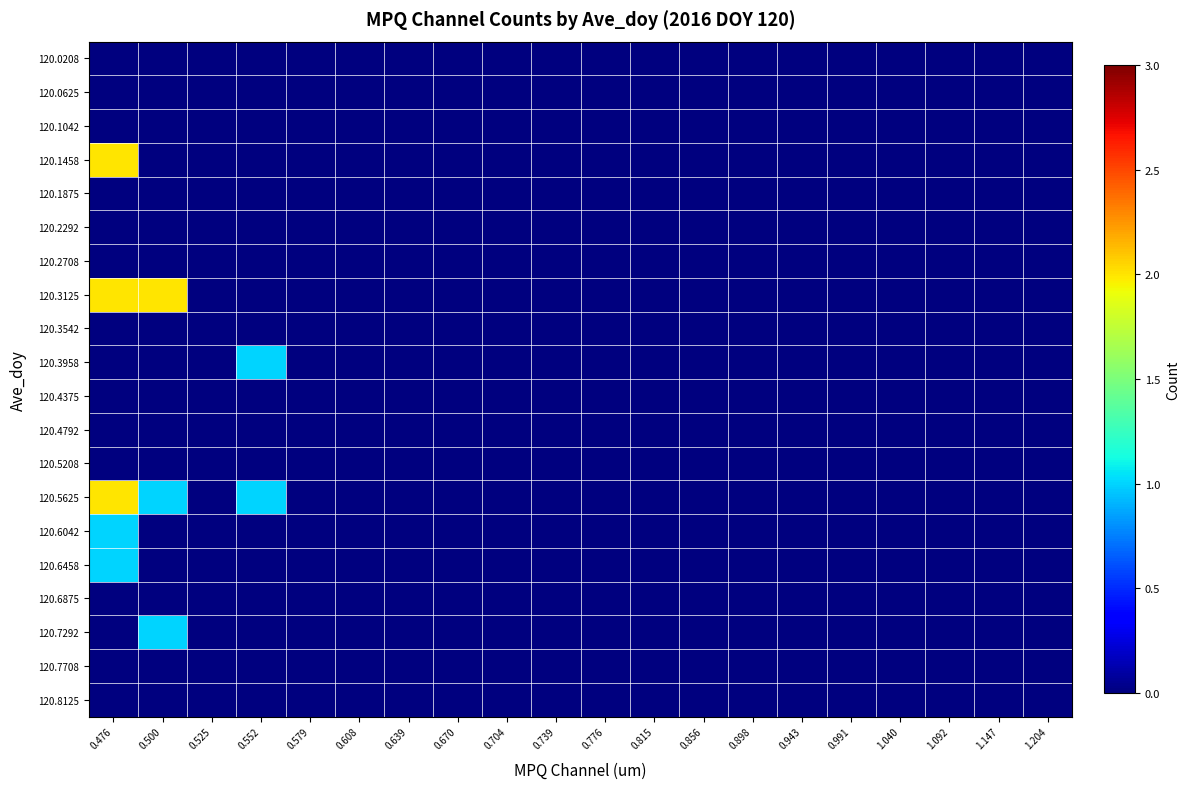

Reading right to left, list all the values displayed in this chart.

120.0208: 1.204=0	1.147=0	1.092=0	1.040=0	0.991=0	0.943=0	0.898=0	0.856=0	0.815=0	0.776=0	0.739=0	0.704=0	0.670=0	0.639=0	0.608=0	0.579=0	0.552=0	0.525=0	0.500=0	0.476=0
120.0625: 1.204=0	1.147=0	1.092=0	1.040=0	0.991=0	0.943=0	0.898=0	0.856=0	0.815=0	0.776=0	0.739=0	0.704=0	0.670=0	0.639=0	0.608=0	0.579=0	0.552=0	0.525=0	0.500=0	0.476=0
120.1042: 1.204=0	1.147=0	1.092=0	1.040=0	0.991=0	0.943=0	0.898=0	0.856=0	0.815=0	0.776=0	0.739=0	0.704=0	0.670=0	0.639=0	0.608=0	0.579=0	0.552=0	0.525=0	0.500=0	0.476=0
120.1458: 1.204=0	1.147=0	1.092=0	1.040=0	0.991=0	0.943=0	0.898=0	0.856=0	0.815=0	0.776=0	0.739=0	0.704=0	0.670=0	0.639=0	0.608=0	0.579=0	0.552=0	0.525=0	0.500=0	0.476=2
120.1875: 1.204=0	1.147=0	1.092=0	1.040=0	0.991=0	0.943=0	0.898=0	0.856=0	0.815=0	0.776=0	0.739=0	0.704=0	0.670=0	0.639=0	0.608=0	0.579=0	0.552=0	0.525=0	0.500=0	0.476=0
120.2292: 1.204=0	1.147=0	1.092=0	1.040=0	0.991=0	0.943=0	0.898=0	0.856=0	0.815=0	0.776=0	0.739=0	0.704=0	0.670=0	0.639=0	0.608=0	0.579=0	0.552=0	0.525=0	0.500=0	0.476=0
120.2708: 1.204=0	1.147=0	1.092=0	1.040=0	0.991=0	0.943=0	0.898=0	0.856=0	0.815=0	0.776=0	0.739=0	0.704=0	0.670=0	0.639=0	0.608=0	0.579=0	0.552=0	0.525=0	0.500=0	0.476=0
120.3125: 1.204=0	1.147=0	1.092=0	1.040=0	0.991=0	0.943=0	0.898=0	0.856=0	0.815=0	0.776=0	0.739=0	0.704=0	0.670=0	0.639=0	0.608=0	0.579=0	0.552=0	0.525=0	0.500=2	0.476=2
120.3542: 1.204=0	1.147=0	1.092=0	1.040=0	0.991=0	0.943=0	0.898=0	0.856=0	0.815=0	0.776=0	0.739=0	0.704=0	0.670=0	0.639=0	0.608=0	0.579=0	0.552=0	0.525=0	0.500=0	0.476=0
120.3958: 1.204=0	1.147=0	1.092=0	1.040=0	0.991=0	0.943=0	0.898=0	0.856=0	0.815=0	0.776=0	0.739=0	0.704=0	0.670=0	0.639=0	0.608=0	0.579=0	0.552=1	0.525=0	0.500=0	0.476=0
120.4375: 1.204=0	1.147=0	1.092=0	1.040=0	0.991=0	0.943=0	0.898=0	0.856=0	0.815=0	0.776=0	0.739=0	0.704=0	0.670=0	0.639=0	0.608=0	0.579=0	0.552=0	0.525=0	0.500=0	0.476=0
120.4792: 1.204=0	1.147=0	1.092=0	1.040=0	0.991=0	0.943=0	0.898=0	0.856=0	0.815=0	0.776=0	0.739=0	0.704=0	0.670=0	0.639=0	0.608=0	0.579=0	0.552=0	0.525=0	0.500=0	0.476=0
120.5208: 1.204=0	1.147=0	1.092=0	1.040=0	0.991=0	0.943=0	0.898=0	0.856=0	0.815=0	0.776=0	0.739=0	0.704=0	0.670=0	0.639=0	0.608=0	0.579=0	0.552=0	0.525=0	0.500=0	0.476=0
120.5625: 1.204=0	1.147=0	1.092=0	1.040=0	0.991=0	0.943=0	0.898=0	0.856=0	0.815=0	0.776=0	0.739=0	0.704=0	0.670=0	0.639=0	0.608=0	0.579=0	0.552=1	0.525=0	0.500=1	0.476=2
120.6042: 1.204=0	1.147=0	1.092=0	1.040=0	0.991=0	0.943=0	0.898=0	0.856=0	0.815=0	0.776=0	0.739=0	0.704=0	0.670=0	0.639=0	0.608=0	0.579=0	0.552=0	0.525=0	0.500=0	0.476=1
120.6458: 1.204=0	1.147=0	1.092=0	1.040=0	0.991=0	0.943=0	0.898=0	0.856=0	0.815=0	0.776=0	0.739=0	0.704=0	0.670=0	0.639=0	0.608=0	0.579=0	0.552=0	0.525=0	0.500=0	0.476=1
120.6875: 1.204=0	1.147=0	1.092=0	1.040=0	0.991=0	0.943=0	0.898=0	0.856=0	0.815=0	0.776=0	0.739=0	0.704=0	0.670=0	0.639=0	0.608=0	0.579=0	0.552=0	0.525=0	0.500=0	0.476=0
120.7292: 1.204=0	1.147=0	1.092=0	1.040=0	0.991=0	0.943=0	0.898=0	0.856=0	0.815=0	0.776=0	0.739=0	0.704=0	0.670=0	0.639=0	0.608=0	0.579=0	0.552=0	0.525=0	0.500=1	0.476=0
120.7708: 1.204=0	1.147=0	1.092=0	1.040=0	0.991=0	0.943=0	0.898=0	0.856=0	0.815=0	0.776=0	0.739=0	0.704=0	0.670=0	0.639=0	0.608=0	0.579=0	0.552=0	0.525=0	0.500=0	0.476=0
120.8125: 1.204=0	1.147=0	1.092=0	1.040=0	0.991=0	0.943=0	0.898=0	0.856=0	0.815=0	0.776=0	0.739=0	0.704=0	0.670=0	0.639=0	0.608=0	0.579=0	0.552=0	0.525=0	0.500=0	0.476=0